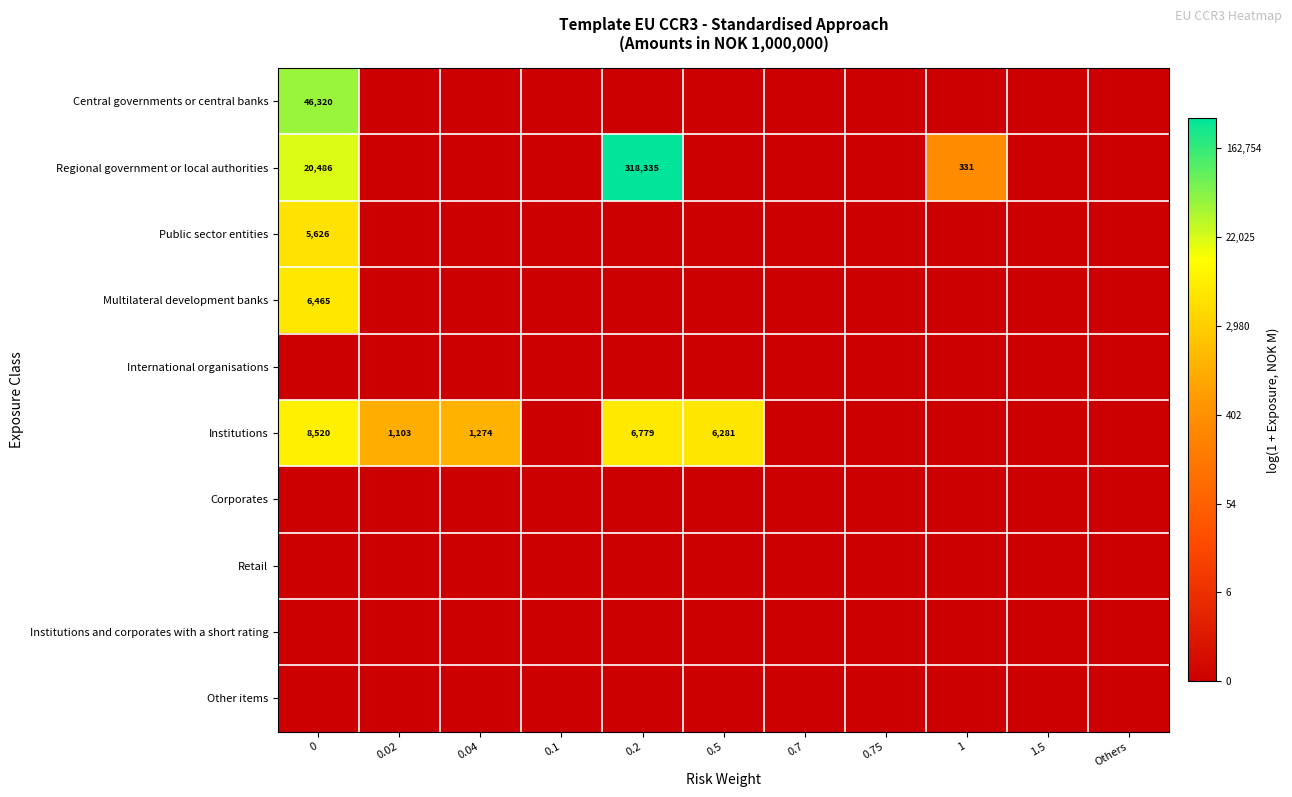

At how many categories does at least one series exceed 1?

6